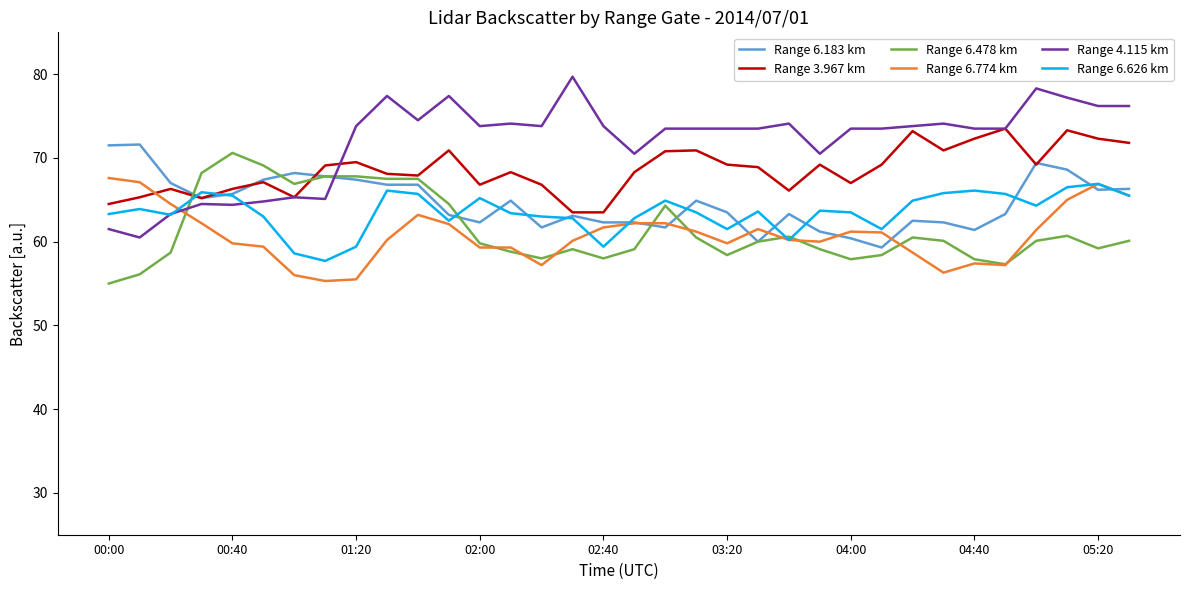

How many times do Range 4.115 km and Range 6.774 km cross each other?

1